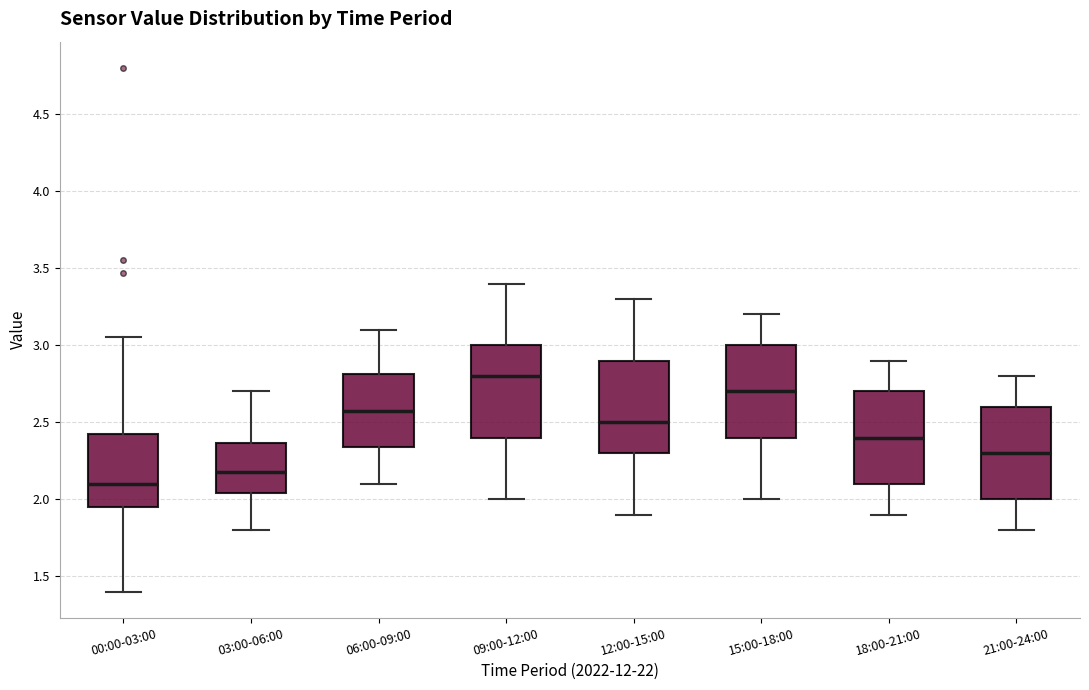

Reading left to right, read every box against the y-axis: the position of its median line, the range the box covers, and the ends of its whiskers. The values are not printed on the chart, so give them approximately, as read against the axis.

00:00-03:00: median 2.10, box 1.95 to 2.45, whiskers 1.40 to 3.05
03:00-06:00: median 2.20, box 2.05 to 2.35, whiskers 1.80 to 2.70
06:00-09:00: median 2.60, box 2.35 to 2.80, whiskers 2.10 to 3.10
09:00-12:00: median 2.80, box 2.40 to 3.00, whiskers 2.00 to 3.40
12:00-15:00: median 2.50, box 2.30 to 2.90, whiskers 1.90 to 3.30
15:00-18:00: median 2.70, box 2.40 to 3.00, whiskers 2.00 to 3.20
18:00-21:00: median 2.40, box 2.10 to 2.70, whiskers 1.90 to 2.90
21:00-24:00: median 2.30, box 2.00 to 2.60, whiskers 1.80 to 2.80